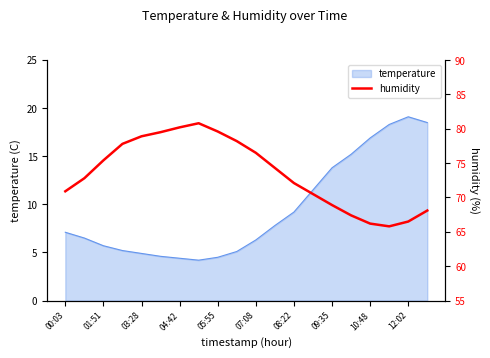

How many data points are less than 74?

10